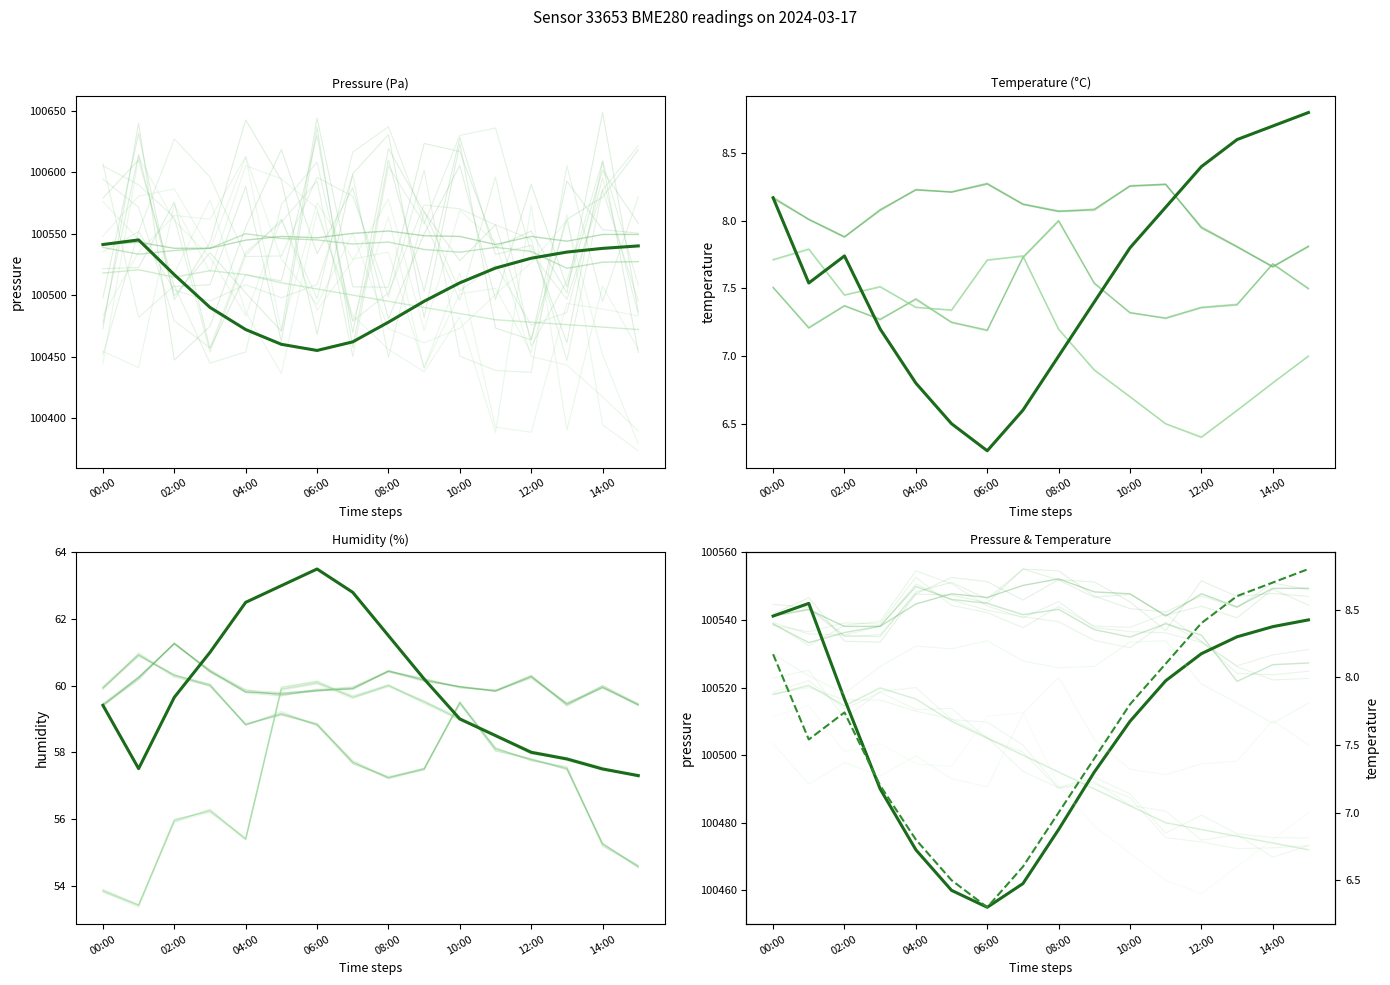

What is the lowest value of the humidity series?

57.3